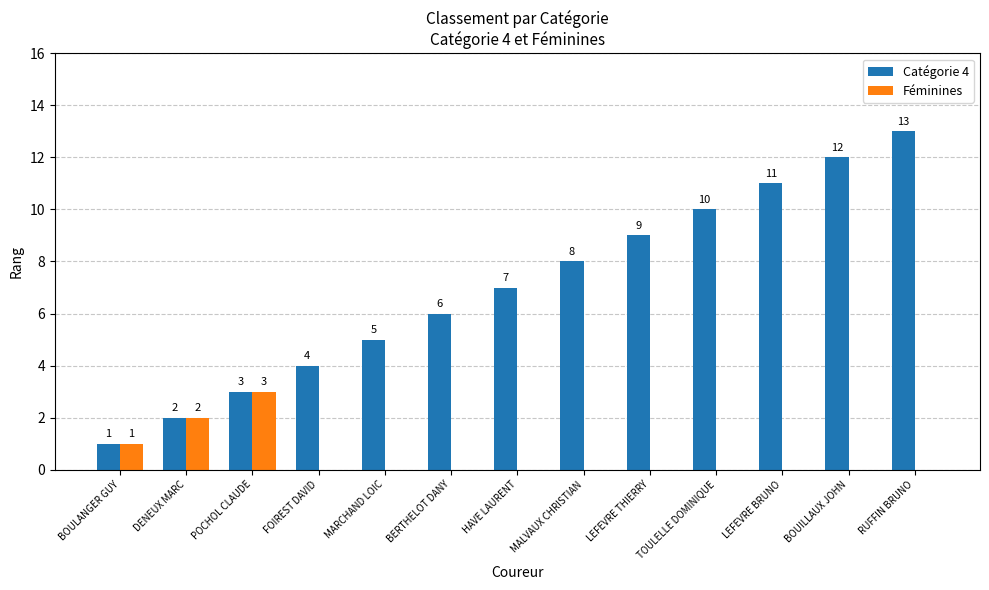

The Féminines series shows 0 at FOIREST DAVID. True or false?

True